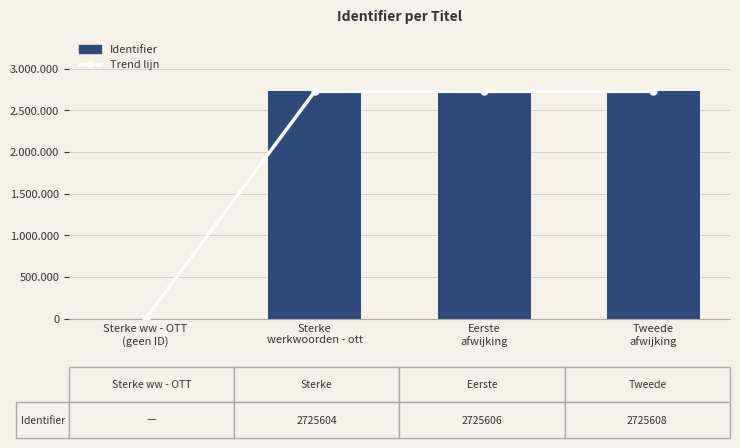

What position from the left is Eerste
afwijking?

3